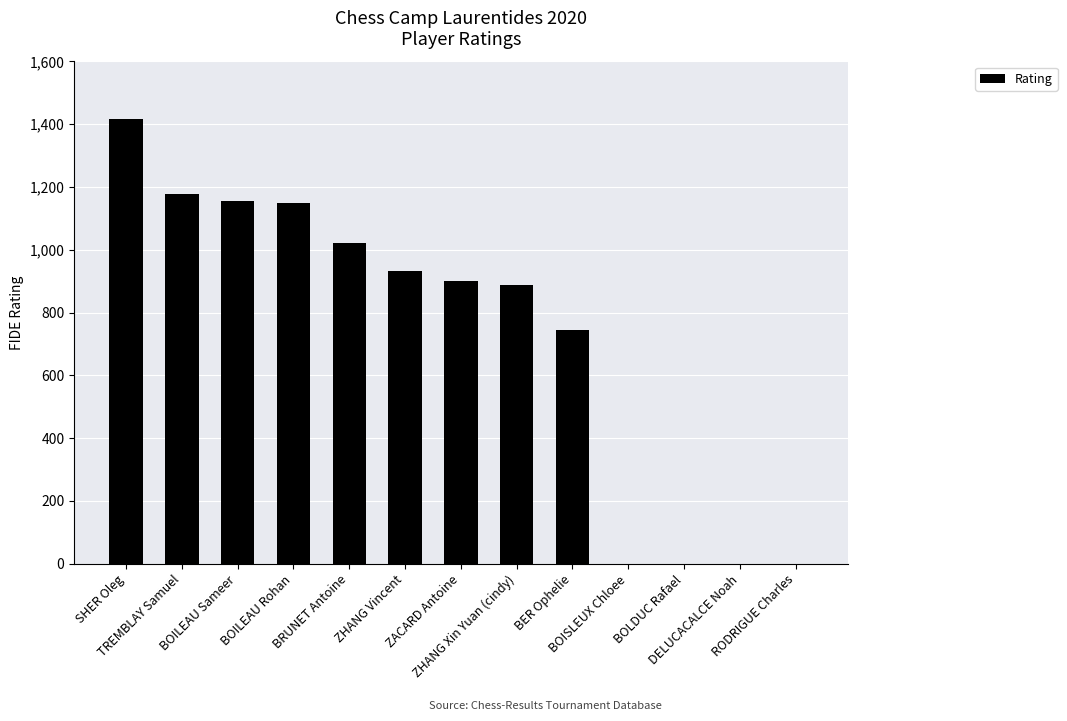

Does the chart contain stacked bars?

No